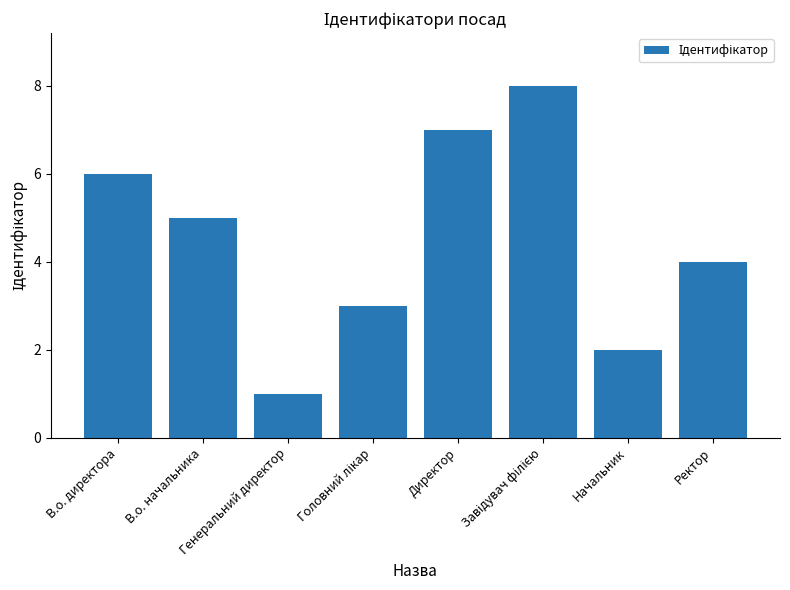

Count the number of categories in the chart.

8